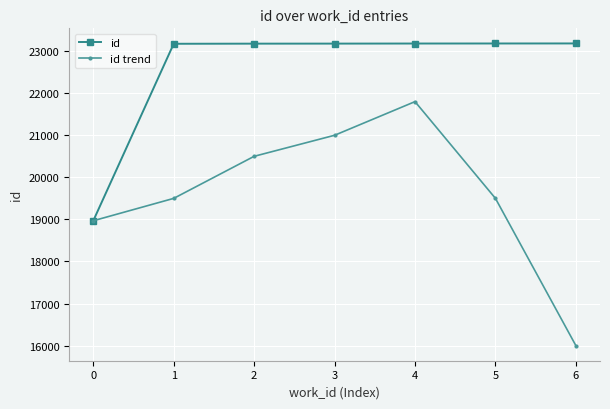

List the series in order of their peak value, highest first.

id, id trend